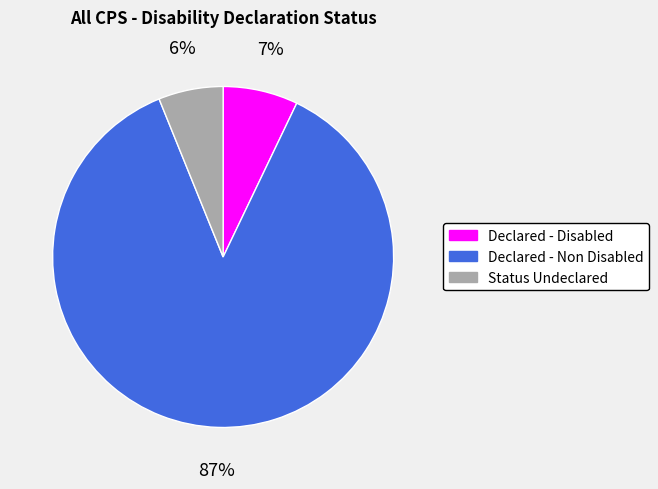

Do Declared - Non Disabled and Status Undeclared together represent more than half of the pie?

Yes